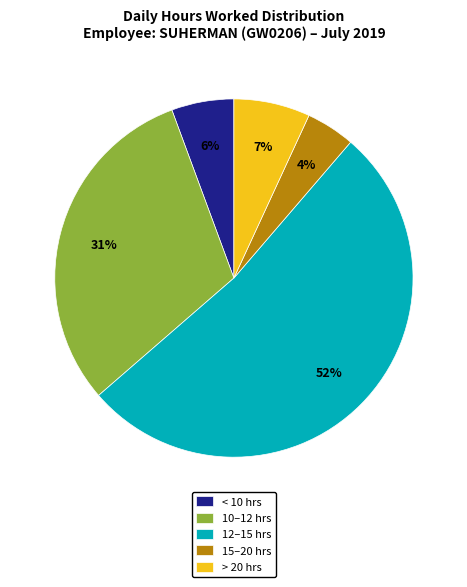

What is the majority slice?

12–15 hrs